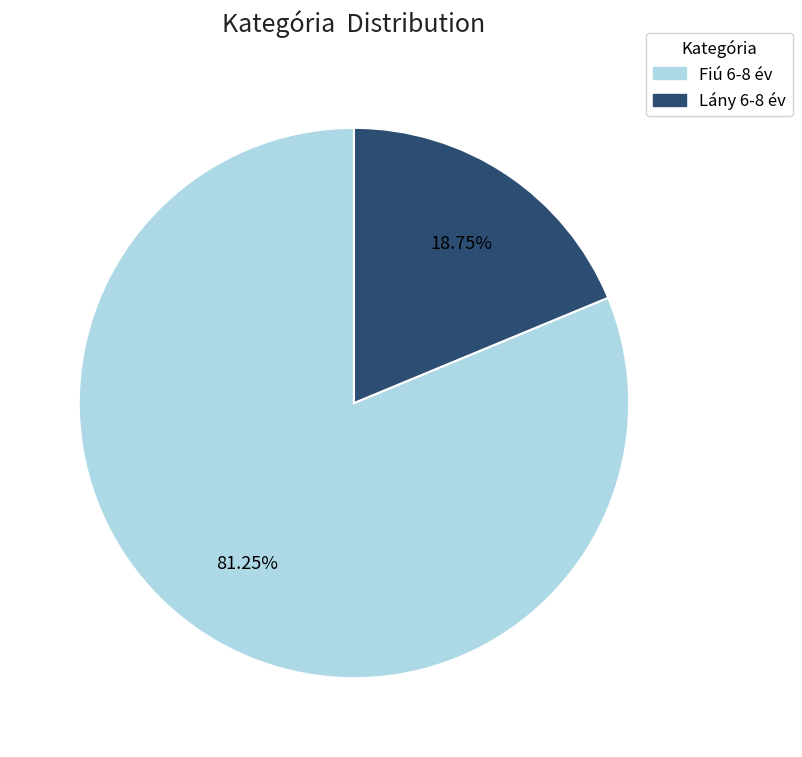

What percentage is the Lány 6-8 év slice, to the nearest percent?

19%